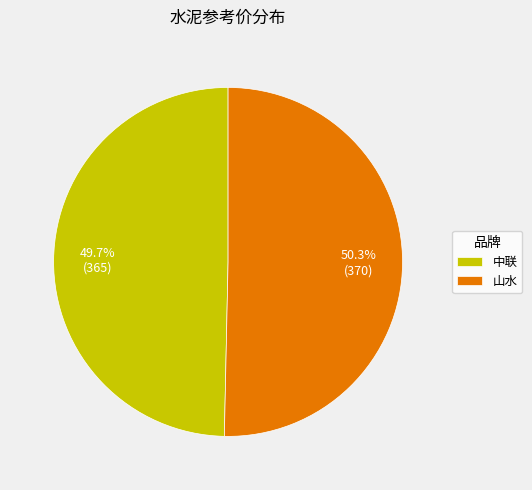

Between 中联 and 山水, which is larger?

山水